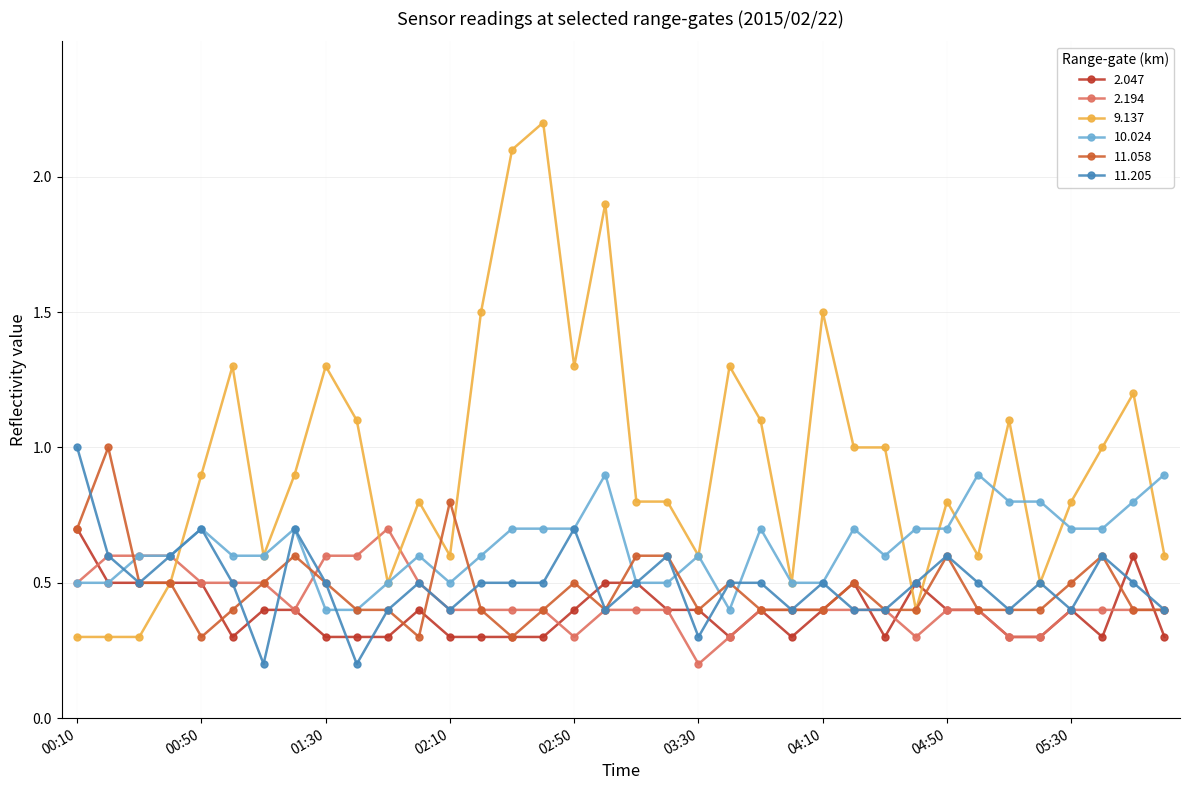

What is the minimum value for 9.137?

0.3